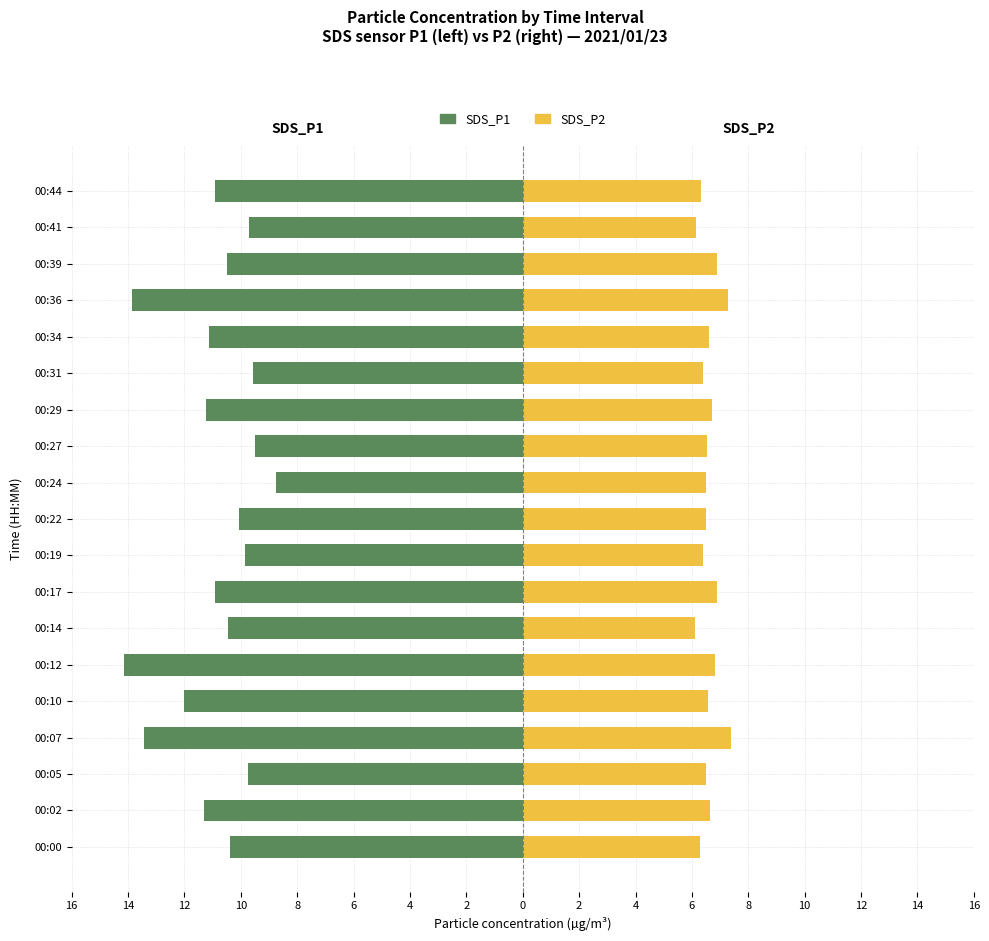

What is the sum of the SDS_P2 values at 00:17 and 00:39?

13.8